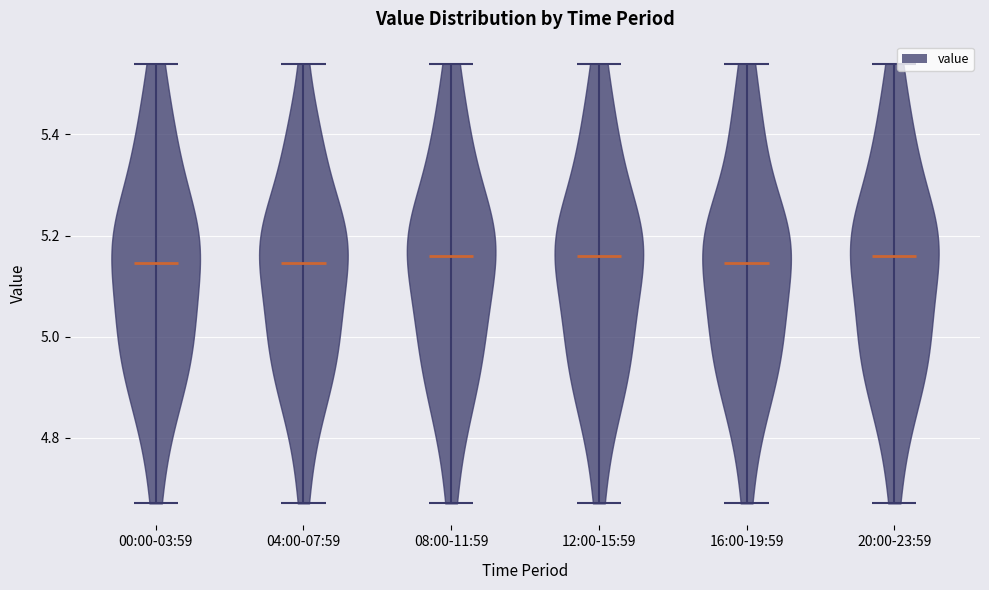

Reading left to right, read every violin against the y-axis: where its median line is, and the lowest and highest points it reaches. The values are not printed on the chart, so give them approximately, as read against the axis.

00:00-03:59: median line 5.14, lowest point 4.68, highest point 5.54
04:00-07:59: median line 5.14, lowest point 4.68, highest point 5.54
08:00-11:59: median line 5.16, lowest point 4.68, highest point 5.54
12:00-15:59: median line 5.16, lowest point 4.68, highest point 5.54
16:00-19:59: median line 5.14, lowest point 4.68, highest point 5.54
20:00-23:59: median line 5.16, lowest point 4.68, highest point 5.54